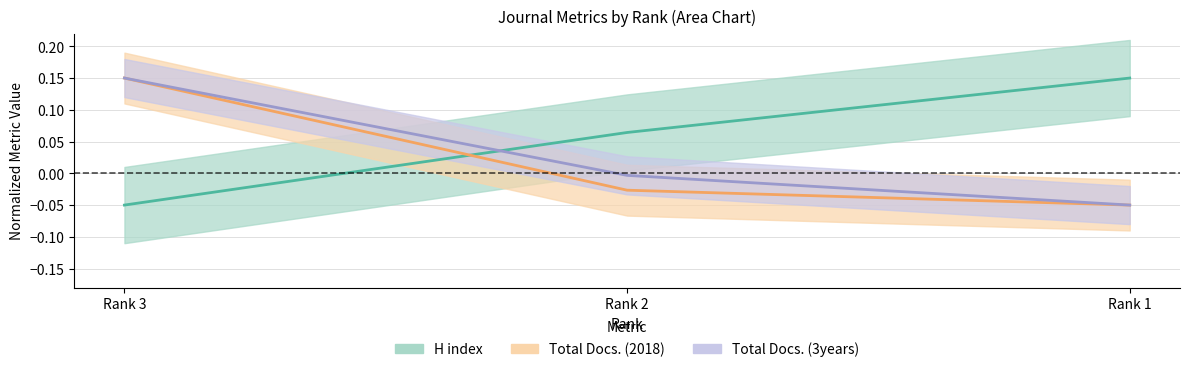

Reading right to left, transcribe all the data shown in this chart.

H index: Rank 1=0.2	Rank 2=0.1	Rank 3=-0.1
Total Docs. (2018): Rank 1=-0.1	Rank 2=-0.0	Rank 3=0.2
Total Docs. (3years): Rank 1=-0.1	Rank 2=-0.0	Rank 3=0.2